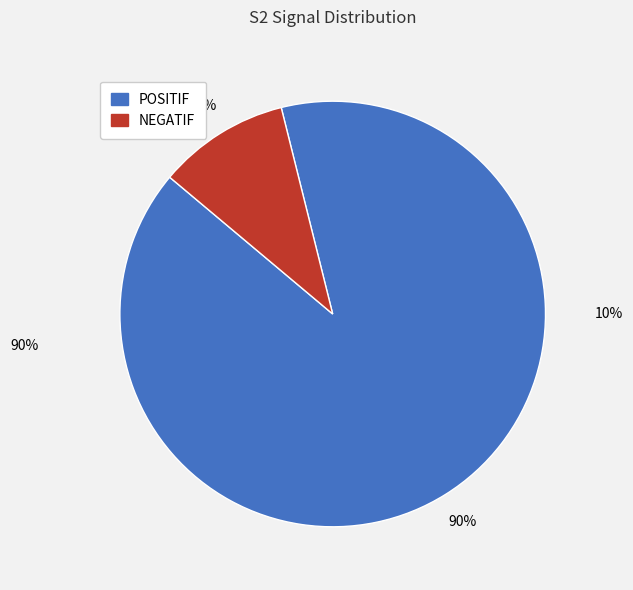

Is it true that NEGATIF is 10% of the pie?

True